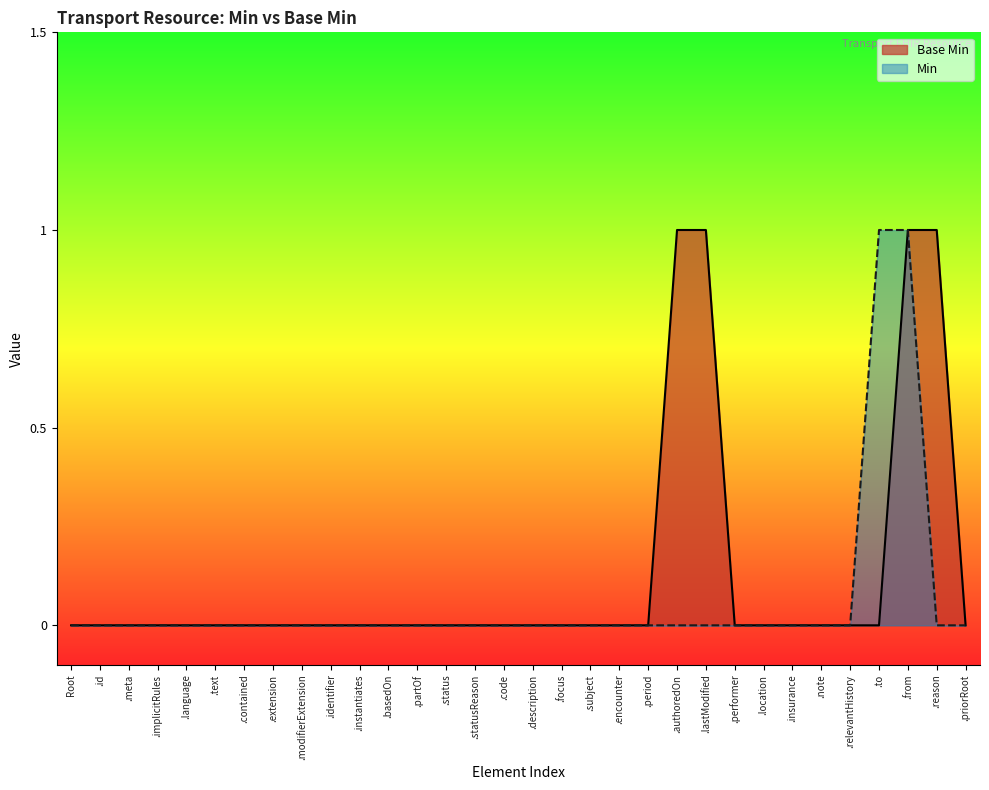

Is the value of Base Min at .performer greater than the value of Min at .from?

No